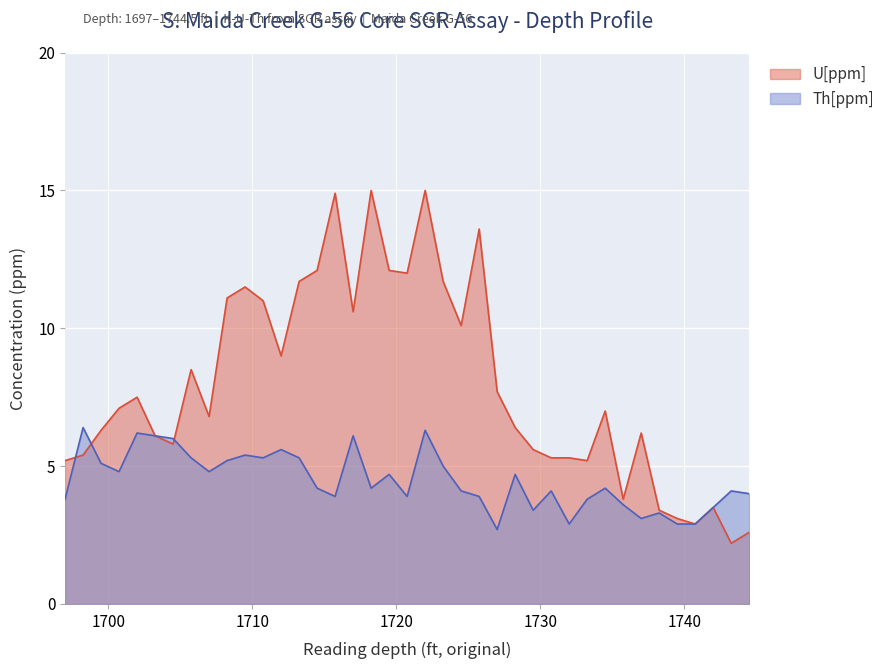

How many categories are shown in the chart?

39